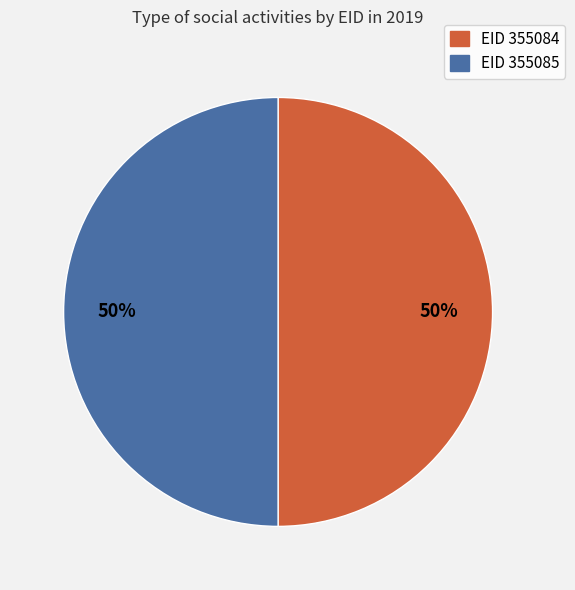

To the nearest percent, what is the average slice percentage?

50%